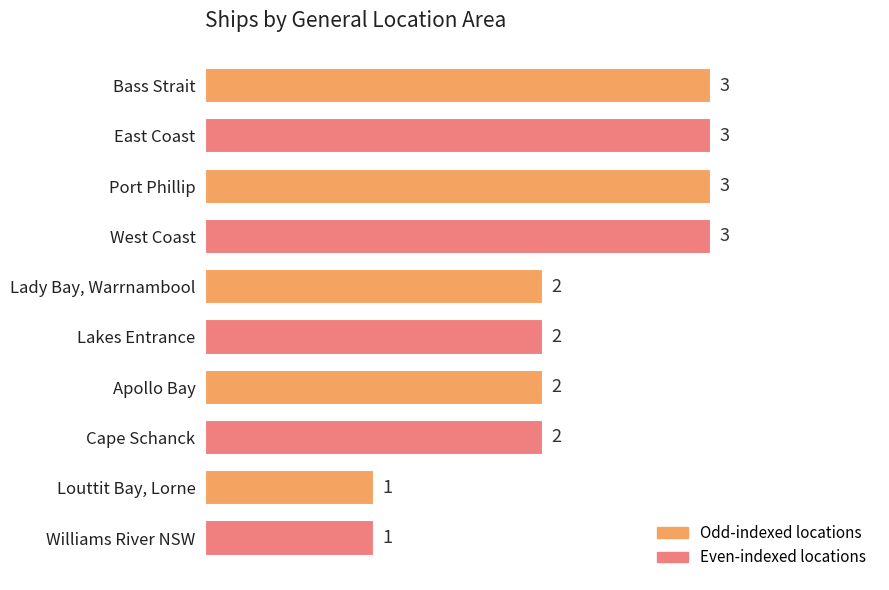

Reading top to bottom, extract all data points from this chart.

Bass Strait=3	East Coast=3	Port Phillip=3	West Coast=3	Lady Bay, Warrnambool=2	Lakes Entrance=2	Apollo Bay=2	Cape Schanck=2	Louttit Bay, Lorne=1	Williams River NSW=1